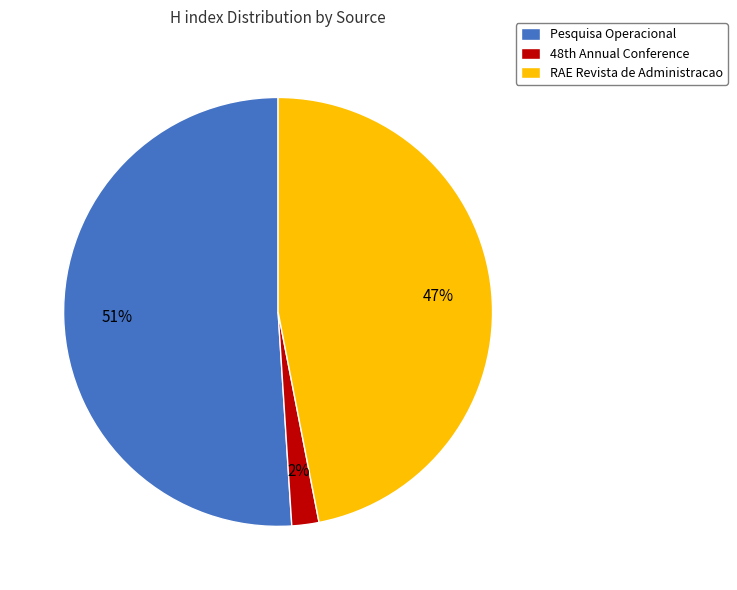

Is there a majority slice in this chart?

Yes